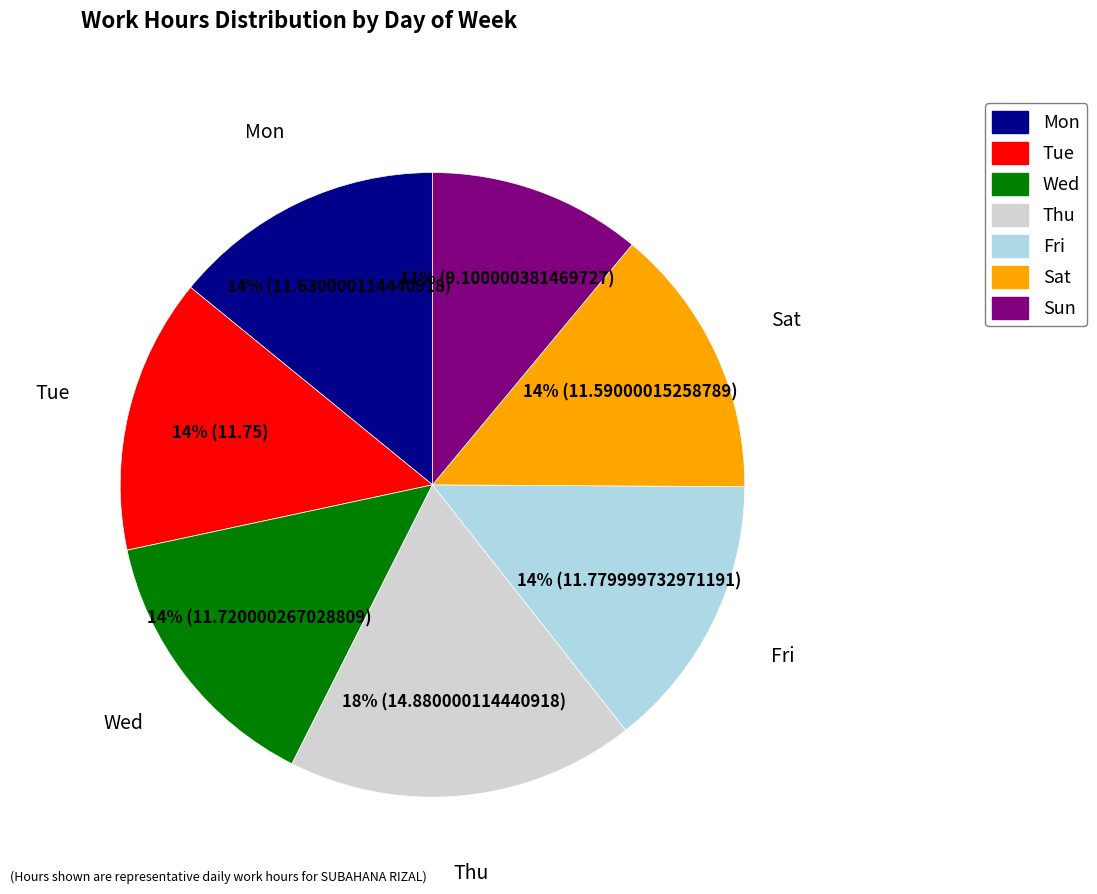

Does any single category account for the majority?

No